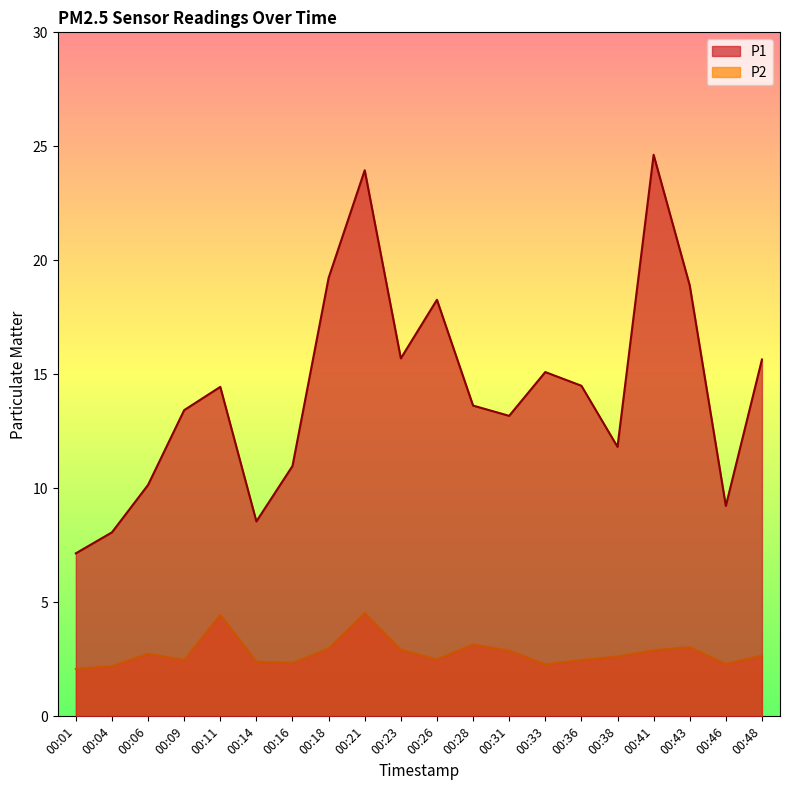

What value does the P1 series have at 00:01?

7.2